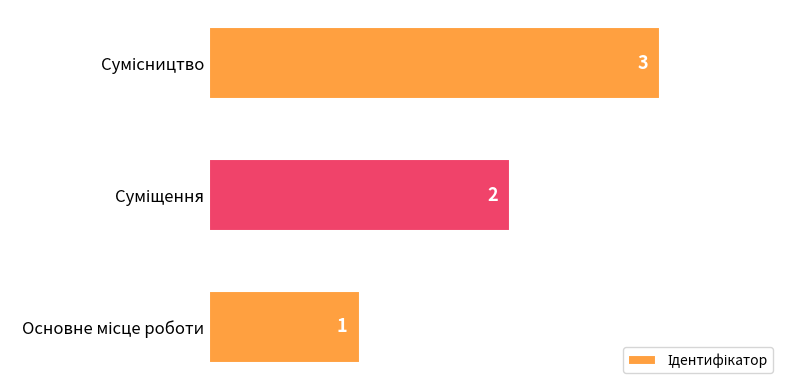

What is the sum of all values?

6